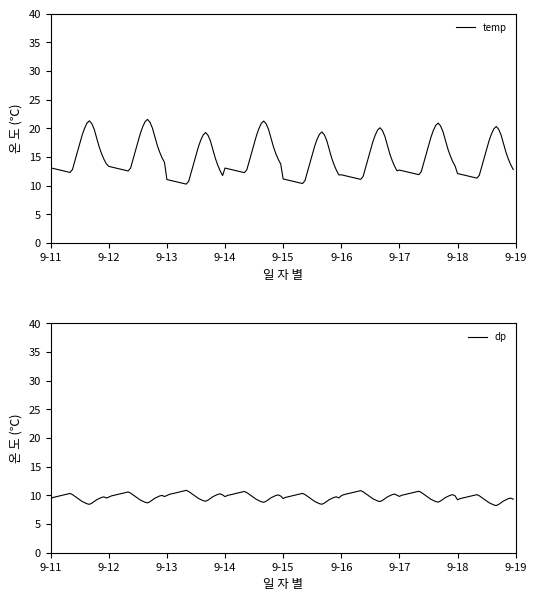

Which series has the largest total across all categories?

temp